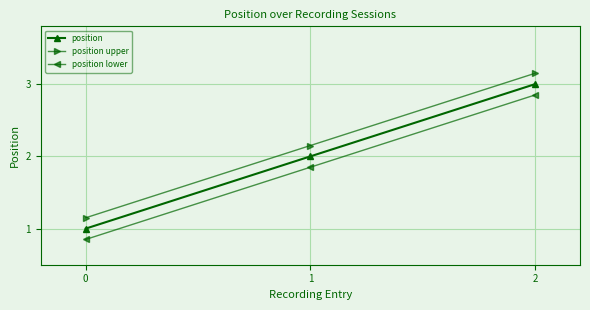

What is the difference between the second highest and minimum values in the position lower series?

1.0